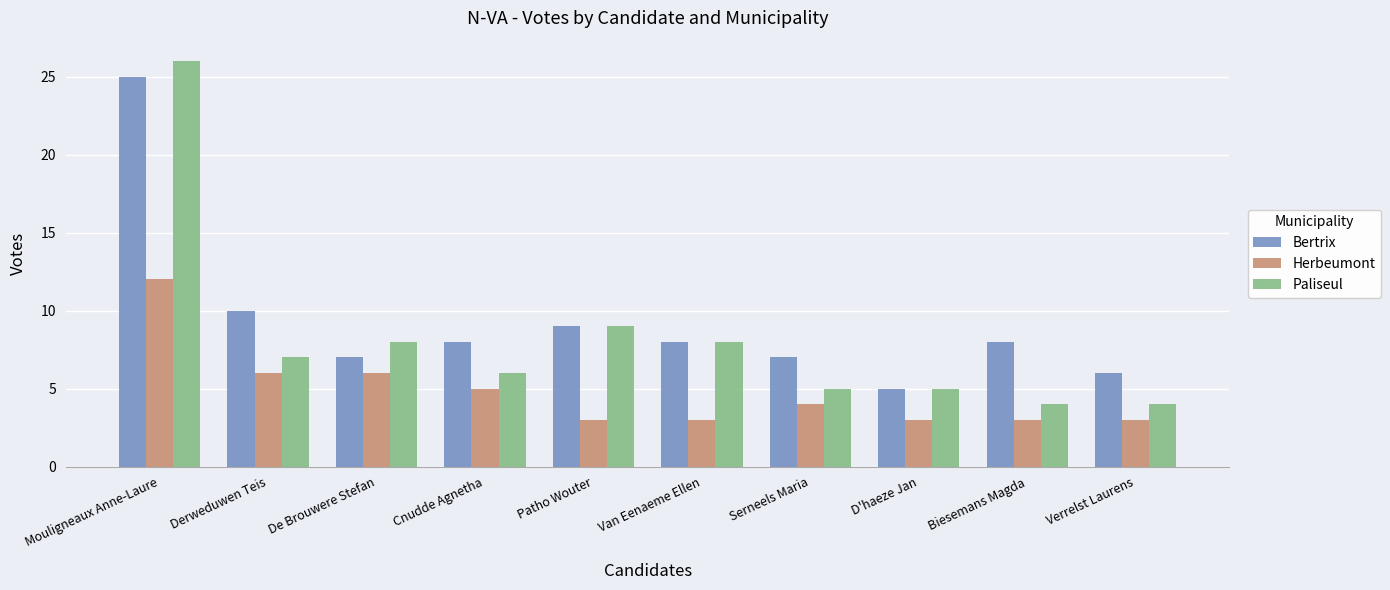

Rank the series by their average value, from highest to lowest.

Bertrix, Paliseul, Herbeumont